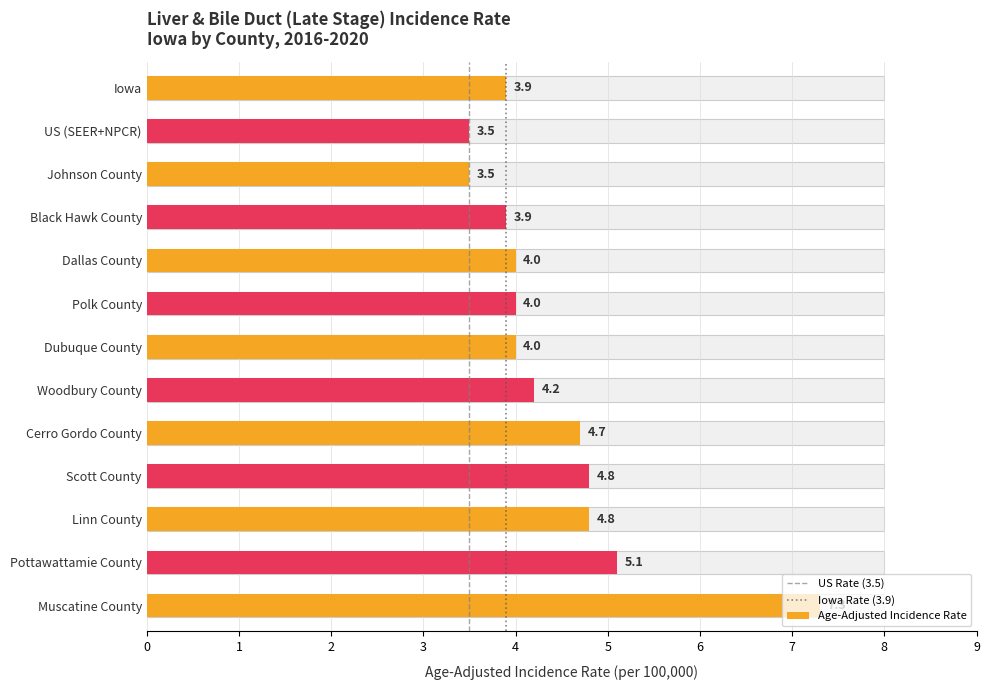

At which category does the chart reach its peak across all series?

Muscatine County